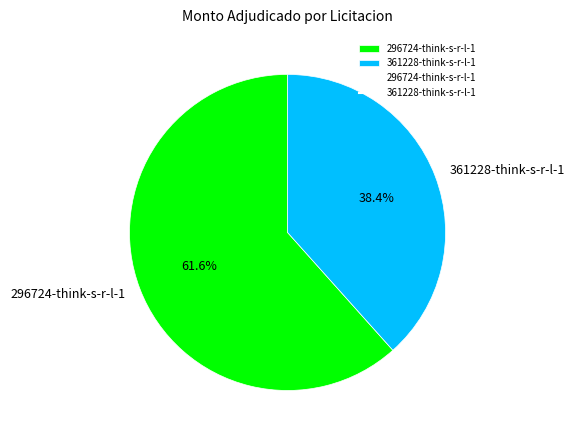

What is the ratio of the value at 296724-think-s-r-l-1 to the value at 361228-think-s-r-l-1?

1.6